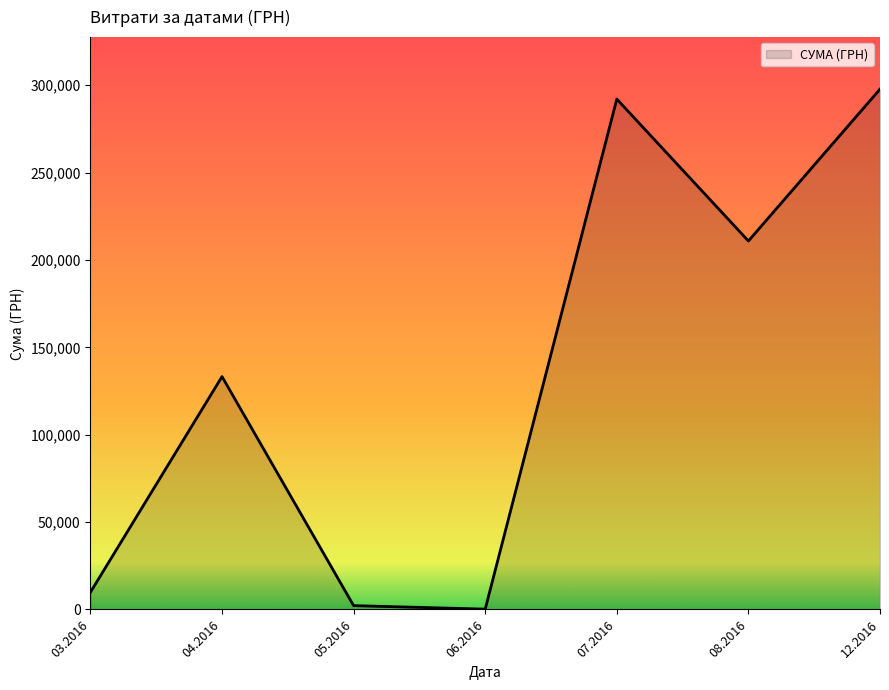

What is the difference between the maximum and minimum values?

297563.9